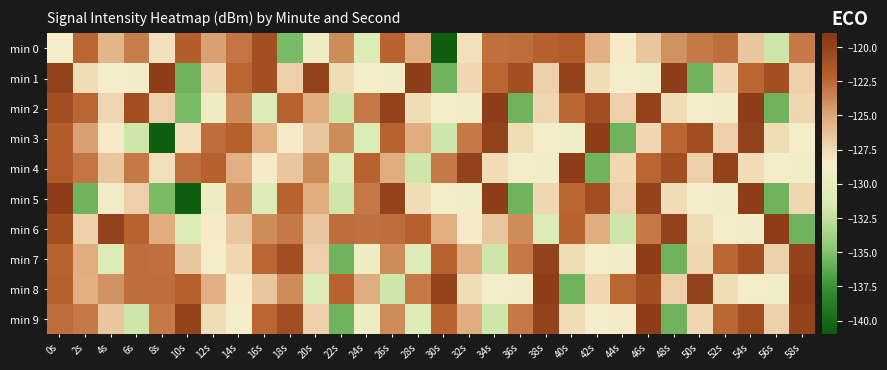

Reading right to left, extract all data points from this chart.

min 0: 58s=-123.2	56s=-131.9	54s=-126.5	52s=-122.8	50s=-123.2	48s=-124.2	46s=-126.5	44s=-128.3	42s=-125.4	40s=-121.8	38s=-122.1	36s=-122.8	34s=-122.8	32s=-127.8	30s=-140.7	28s=-125.3	26s=-122.2	24s=-131.1	22s=-124.0	20s=-129.5	18s=-135.4	16s=-120.8	14s=-123.0	12s=-124.8	10s=-122.0	8s=-127.8	6s=-123.4	4s=-125.7	2s=-122.4	0s=-128.6
min 1: 58s=-127.1	56s=-120.7	54s=-122.4	52s=-127.4	50s=-135.7	48s=-119.6	46s=-128.9	44s=-128.7	42s=-127.6	40s=-119.9	38s=-127.1	36s=-120.7	34s=-122.4	32s=-127.4	30s=-135.7	28s=-119.6	26s=-128.9	24s=-128.7	22s=-127.6	20s=-119.9	18s=-127.1	16s=-120.7	14s=-122.4	12s=-127.4	10s=-135.7	8s=-119.6	6s=-128.9	4s=-128.7	2s=-127.6	0s=-119.9
min 2: 58s=-127.4	56s=-135.7	54s=-119.6	52s=-128.9	50s=-128.7	48s=-127.6	46s=-119.9	44s=-127.1	42s=-120.7	40s=-122.4	38s=-127.4	36s=-135.7	34s=-119.6	32s=-128.9	30s=-128.7	28s=-127.6	26s=-119.9	24s=-123.2	22s=-131.9	20s=-125.3	18s=-122.2	16s=-131.1	14s=-124.0	12s=-129.5	10s=-135.4	8s=-127.1	6s=-120.7	4s=-127.4	2s=-122.4	0s=-120.8
min 3: 58s=-128.7	56s=-127.6	54s=-119.9	52s=-127.1	50s=-120.7	48s=-122.4	46s=-127.4	44s=-135.7	42s=-119.6	40s=-128.9	38s=-128.7	36s=-127.6	34s=-119.9	32s=-123.2	30s=-131.9	28s=-125.3	26s=-122.2	24s=-131.1	22s=-124.0	20s=-126.5	18s=-128.3	16s=-125.4	14s=-122.1	12s=-122.8	10s=-127.8	8s=-140.7	6s=-131.9	4s=-128.3	2s=-124.8	0s=-122.0
min 4: 58s=-128.9	56s=-128.7	54s=-127.6	52s=-119.9	50s=-127.1	48s=-120.7	46s=-122.4	44s=-127.4	42s=-135.7	40s=-119.6	38s=-128.9	36s=-128.7	34s=-127.6	32s=-119.9	30s=-123.2	28s=-131.9	26s=-125.3	24s=-122.2	22s=-131.1	20s=-124.0	18s=-126.5	16s=-128.3	14s=-125.4	12s=-122.1	10s=-122.8	8s=-127.8	6s=-123.2	4s=-126.5	2s=-123.0	0s=-121.8
min 5: 58s=-127.4	56s=-135.7	54s=-119.6	52s=-128.9	50s=-128.7	48s=-127.6	46s=-119.9	44s=-127.1	42s=-120.7	40s=-122.4	38s=-127.4	36s=-135.7	34s=-119.6	32s=-128.9	30s=-128.7	28s=-127.6	26s=-119.9	24s=-123.2	22s=-131.9	20s=-125.3	18s=-122.2	16s=-131.1	14s=-124.0	12s=-129.5	10s=-140.7	8s=-135.4	6s=-127.1	4s=-128.9	2s=-135.7	0s=-119.6
min 6: 58s=-135.7	56s=-119.6	54s=-128.9	52s=-128.7	50s=-127.6	48s=-119.9	46s=-123.2	44s=-131.9	42s=-125.3	40s=-122.2	38s=-131.1	36s=-124.0	34s=-126.5	32s=-128.3	30s=-125.4	28s=-122.1	26s=-122.8	24s=-122.8	22s=-122.8	20s=-126.5	18s=-123.2	16s=-124.0	14s=-126.5	12s=-128.3	10s=-131.1	8s=-125.3	6s=-122.2	4s=-119.9	2s=-127.1	0s=-120.7
min 7: 58s=-119.9	56s=-127.1	54s=-120.7	52s=-122.4	50s=-127.4	48s=-135.7	46s=-119.6	44s=-128.9	42s=-128.7	40s=-127.6	38s=-119.9	36s=-123.2	34s=-131.9	32s=-125.3	30s=-122.2	28s=-131.1	26s=-124.0	24s=-129.5	22s=-135.7	20s=-127.1	18s=-120.7	16s=-122.4	14s=-127.4	12s=-128.7	10s=-126.5	8s=-122.8	6s=-122.8	4s=-131.1	2s=-125.3	0s=-122.2
min 8: 58s=-119.6	56s=-128.9	54s=-128.7	52s=-127.6	50s=-119.9	48s=-127.1	46s=-120.7	44s=-122.4	42s=-127.4	40s=-135.7	38s=-119.6	36s=-128.9	34s=-128.7	32s=-127.6	30s=-119.9	28s=-123.2	26s=-131.9	24s=-125.3	22s=-122.2	20s=-131.1	18s=-124.0	16s=-126.5	14s=-128.3	12s=-125.4	10s=-122.1	8s=-122.8	6s=-122.8	4s=-124.2	2s=-125.4	0s=-122.1
min 9: 58s=-119.9	56s=-127.1	54s=-120.7	52s=-122.4	50s=-127.4	48s=-135.7	46s=-119.6	44s=-128.9	42s=-128.7	40s=-127.6	38s=-119.9	36s=-123.2	34s=-131.9	32s=-125.3	30s=-122.2	28s=-131.1	26s=-124.0	24s=-129.5	22s=-135.7	20s=-127.1	18s=-120.7	16s=-122.4	14s=-128.7	12s=-127.6	10s=-119.9	8s=-123.2	6s=-131.9	4s=-126.5	2s=-123.2	0s=-122.8